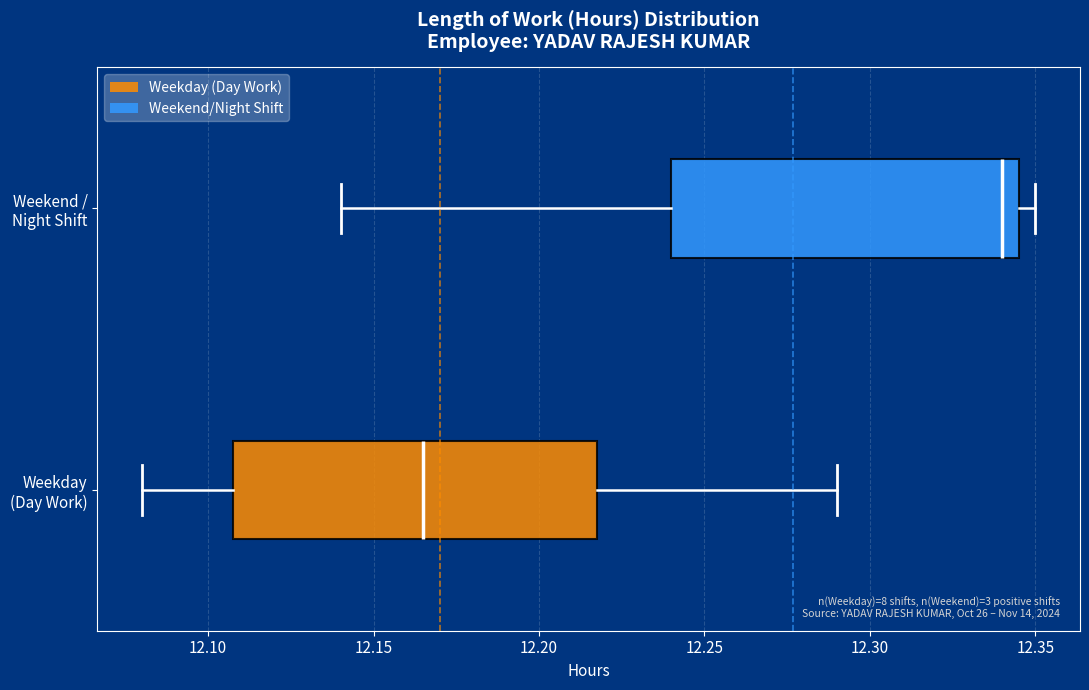

Where does the median line of the box for Weekend / Night Shift sit on the x-axis? The values are not printed on the chart, so give them approximately, as read against the axis.

12.340